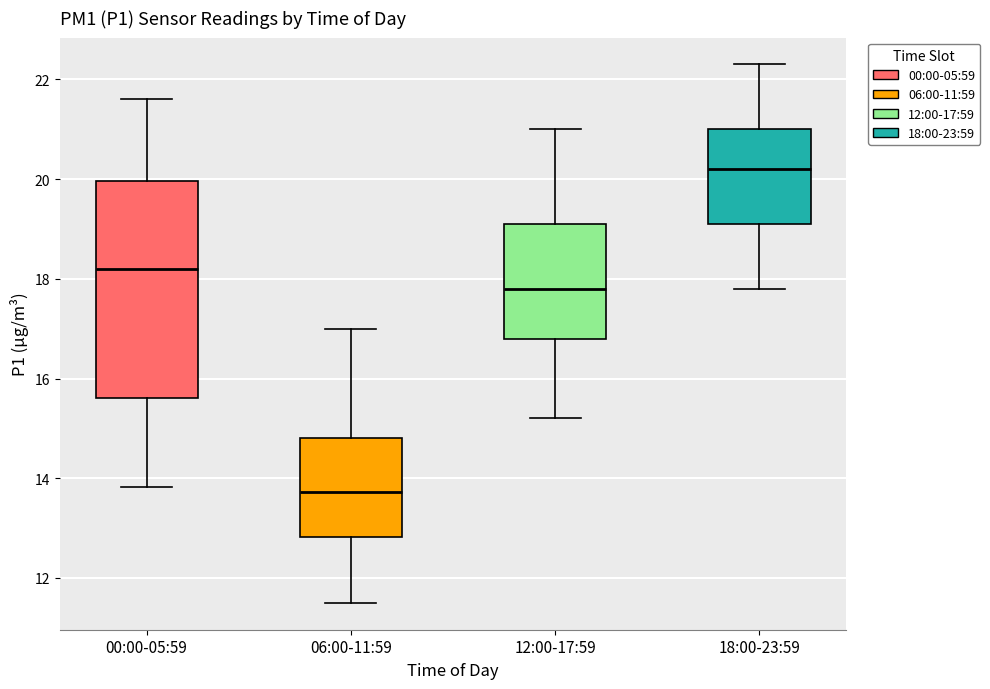

Which box's median line is the highest?

18:00-23:59